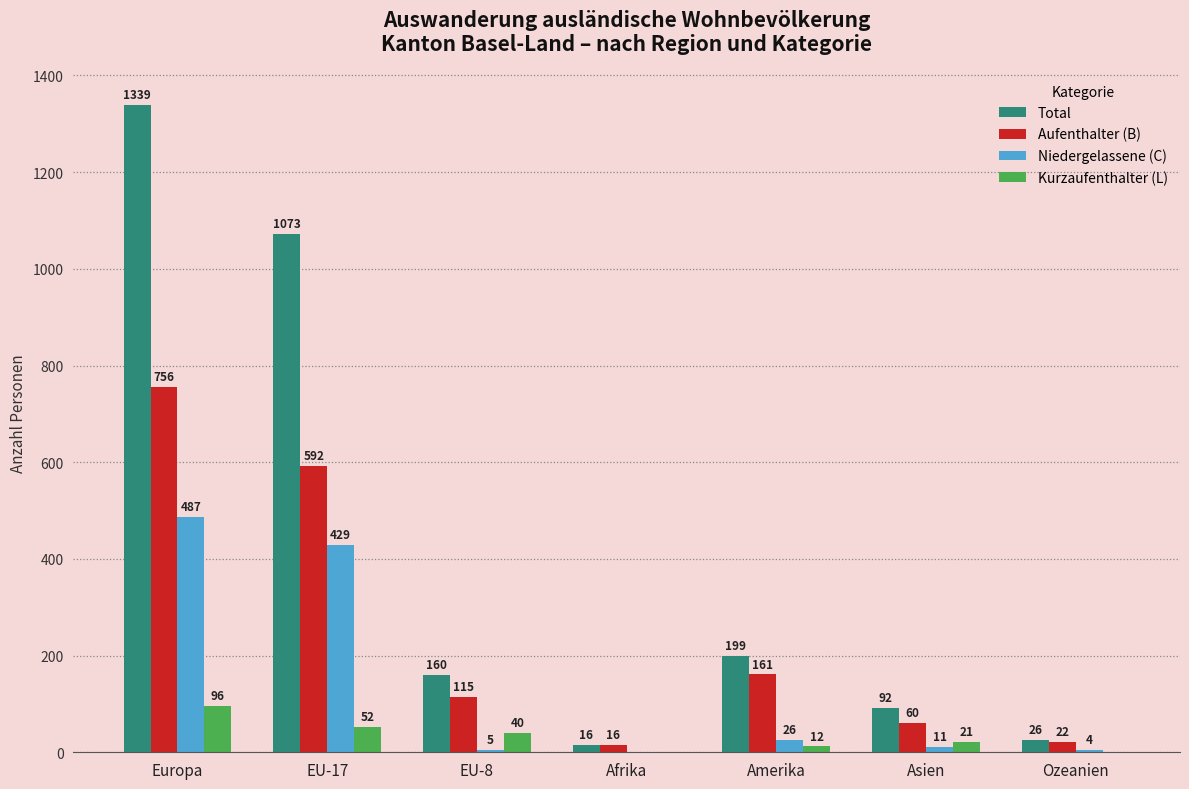

What is the total value across all series at Ozeanien?

52